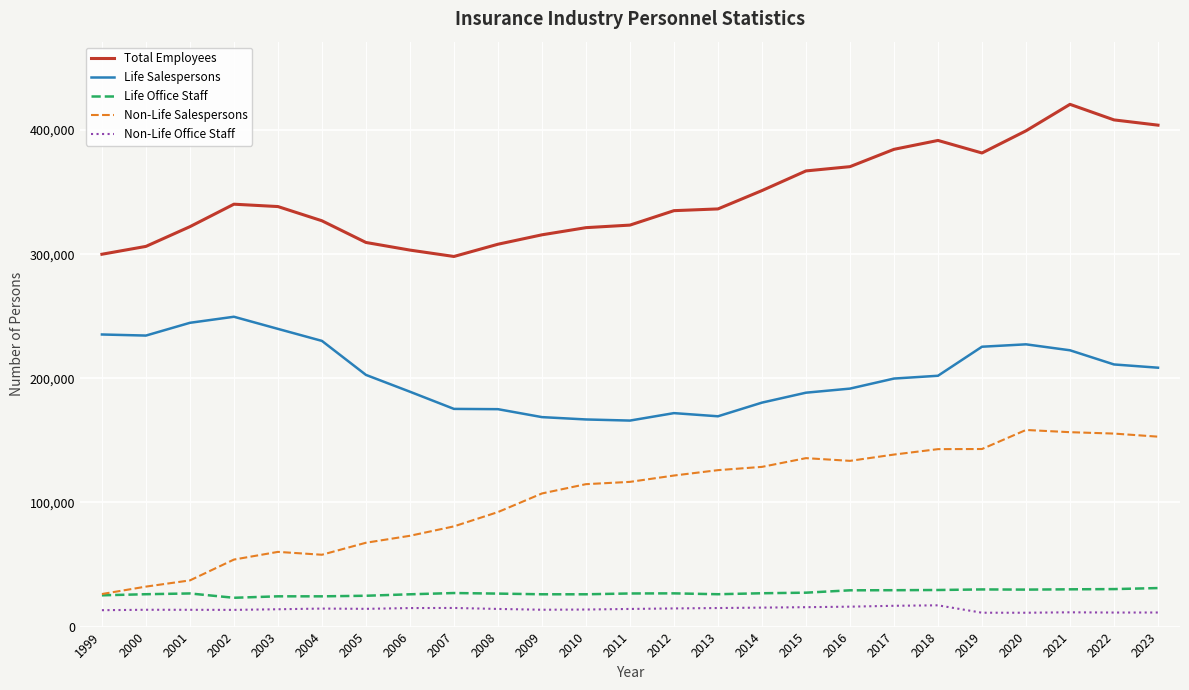

Which series has the largest total across all categories?

Total Employees